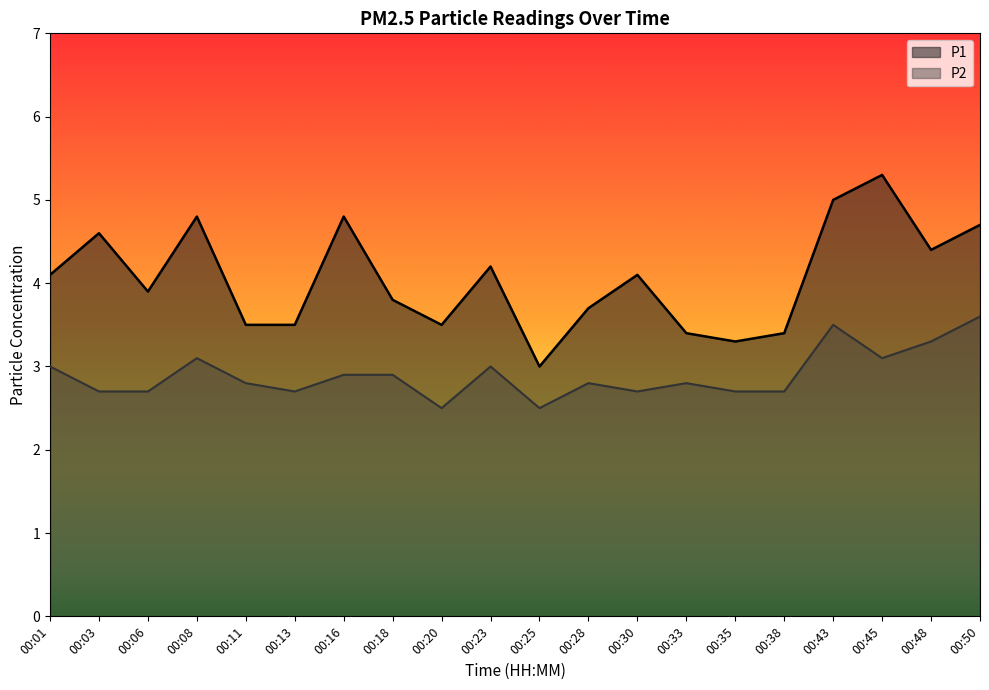

Reading left to right, extract all data points from this chart.

P1: 00:01=4.1	00:03=4.6	00:06=3.9	00:08=4.8	00:11=3.5	00:13=3.5	00:16=4.8	00:18=3.8	00:20=3.5	00:23=4.2	00:25=3.0	00:28=3.7	00:30=4.1	00:33=3.4	00:35=3.3	00:38=3.4	00:43=5.0	00:45=5.3	00:48=4.4	00:50=4.7
P2: 00:01=3.0	00:03=2.7	00:06=2.7	00:08=3.1	00:11=2.8	00:13=2.7	00:16=2.9	00:18=2.9	00:20=2.5	00:23=3.0	00:25=2.5	00:28=2.8	00:30=2.7	00:33=2.8	00:35=2.7	00:38=2.7	00:43=3.5	00:45=3.1	00:48=3.3	00:50=3.6